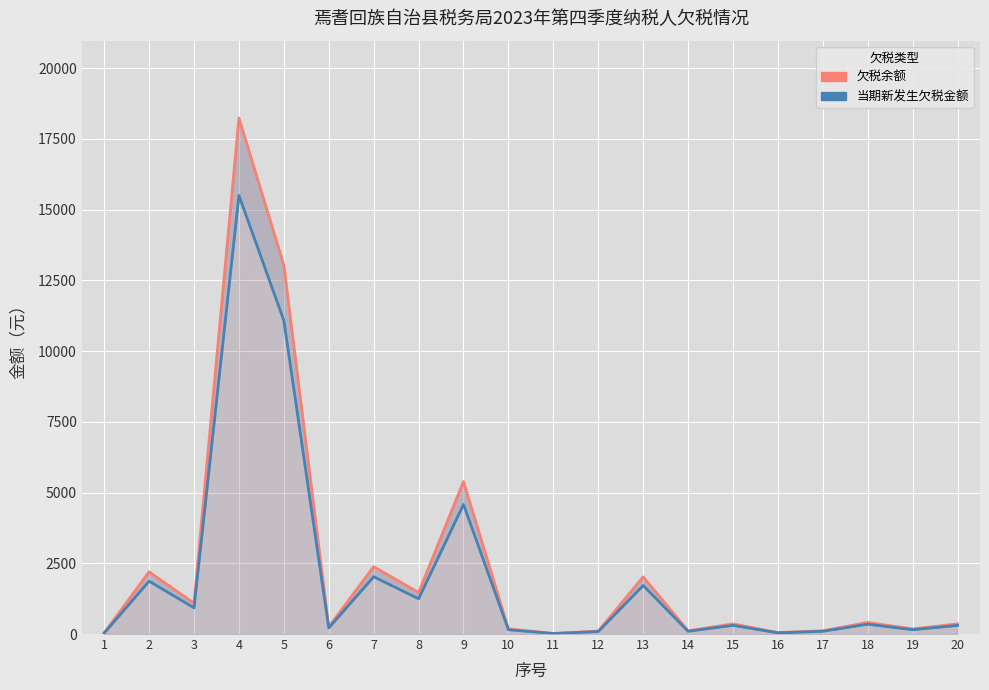

Is it true that 欠税余额 equals 2019.6 at 13?

True